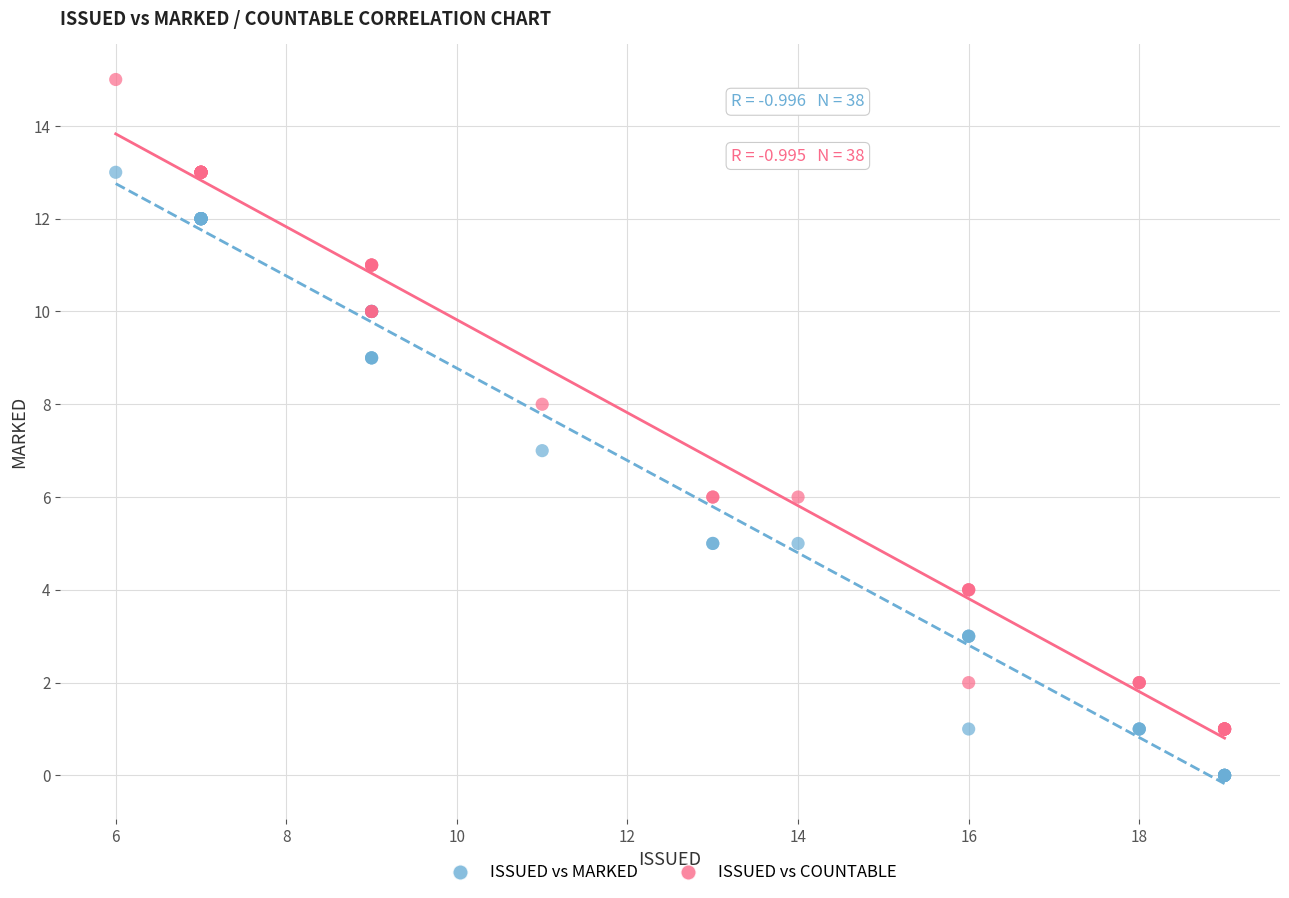

Which series has the largest Y range (max minus min)?

ISSUED vs COUNTABLE